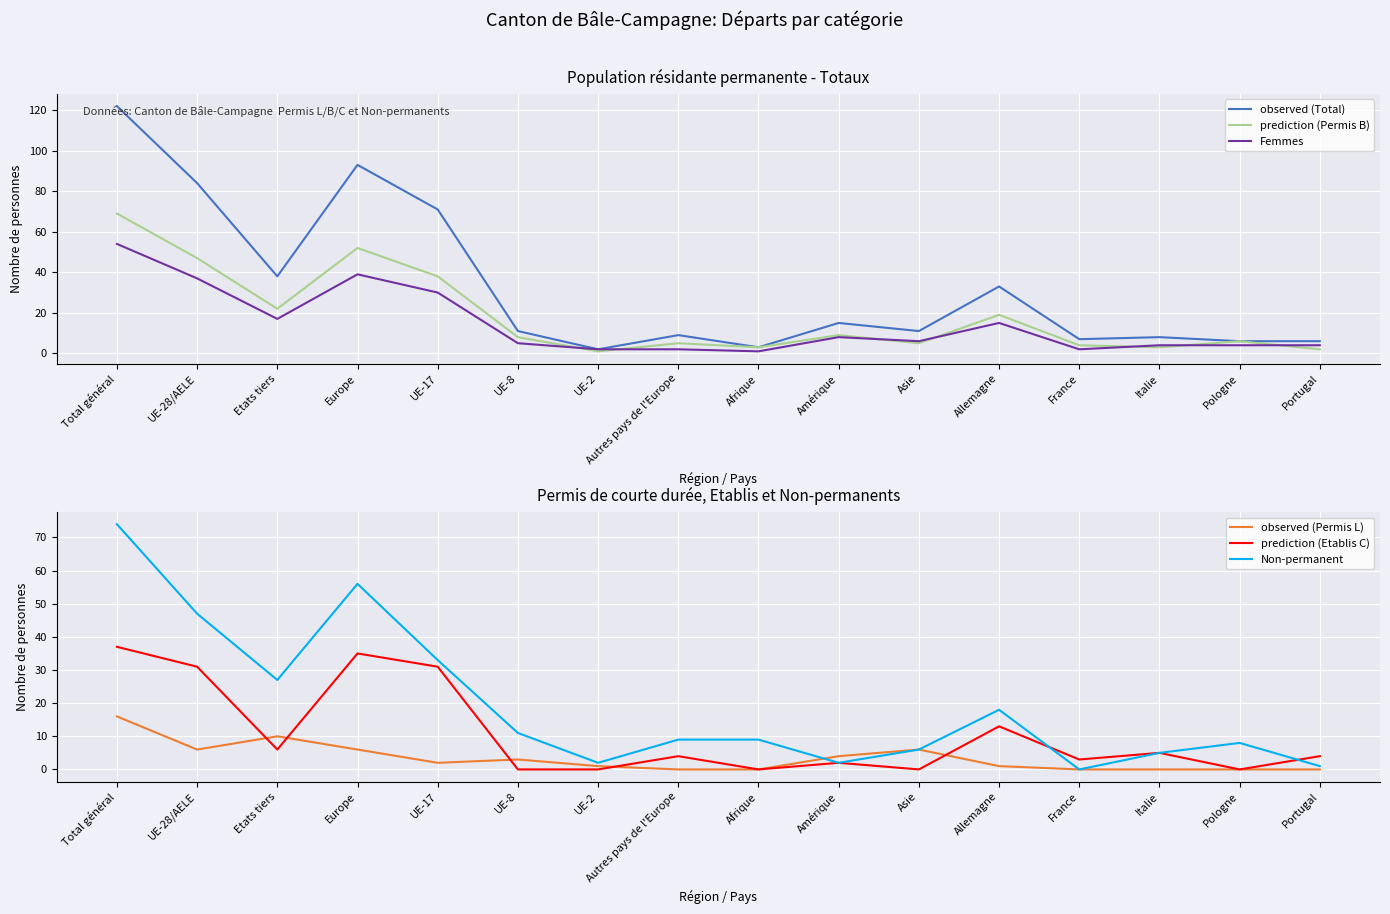

How many categories are shown in the chart?

16